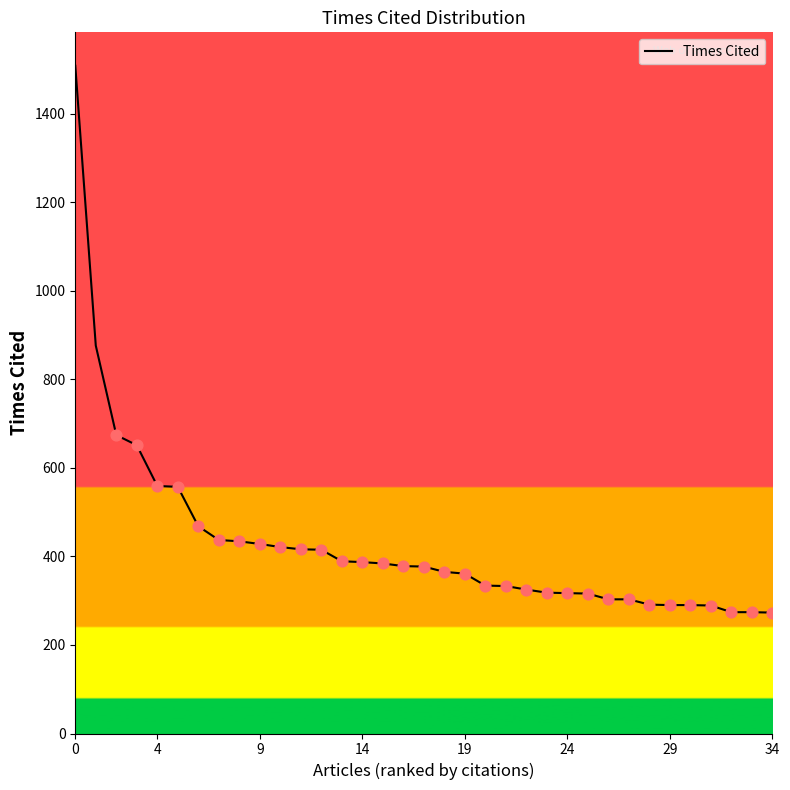

What is the smallest value displayed?

273